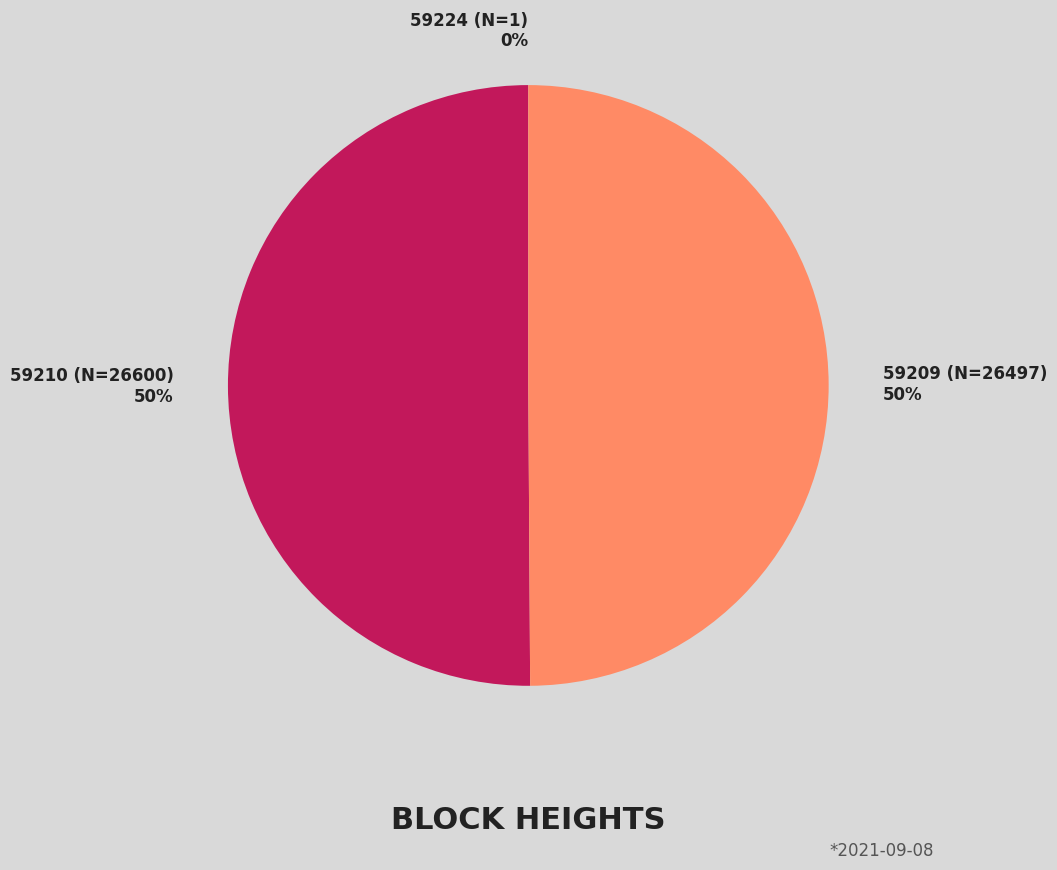

Is it true that 59210 (N=26600) 50% is 63% of the pie?

False